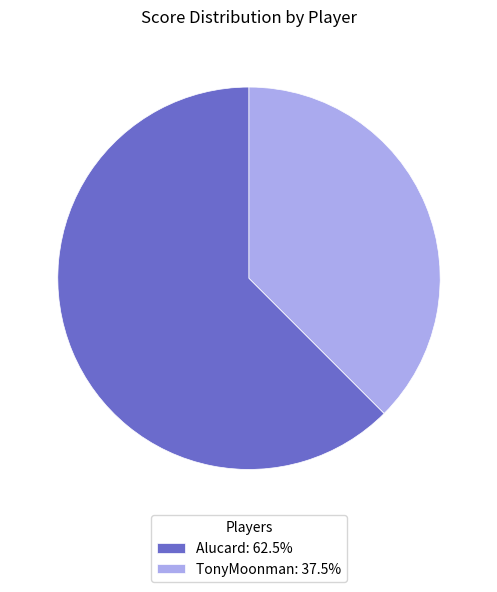

Is there a majority slice in this chart?

Yes